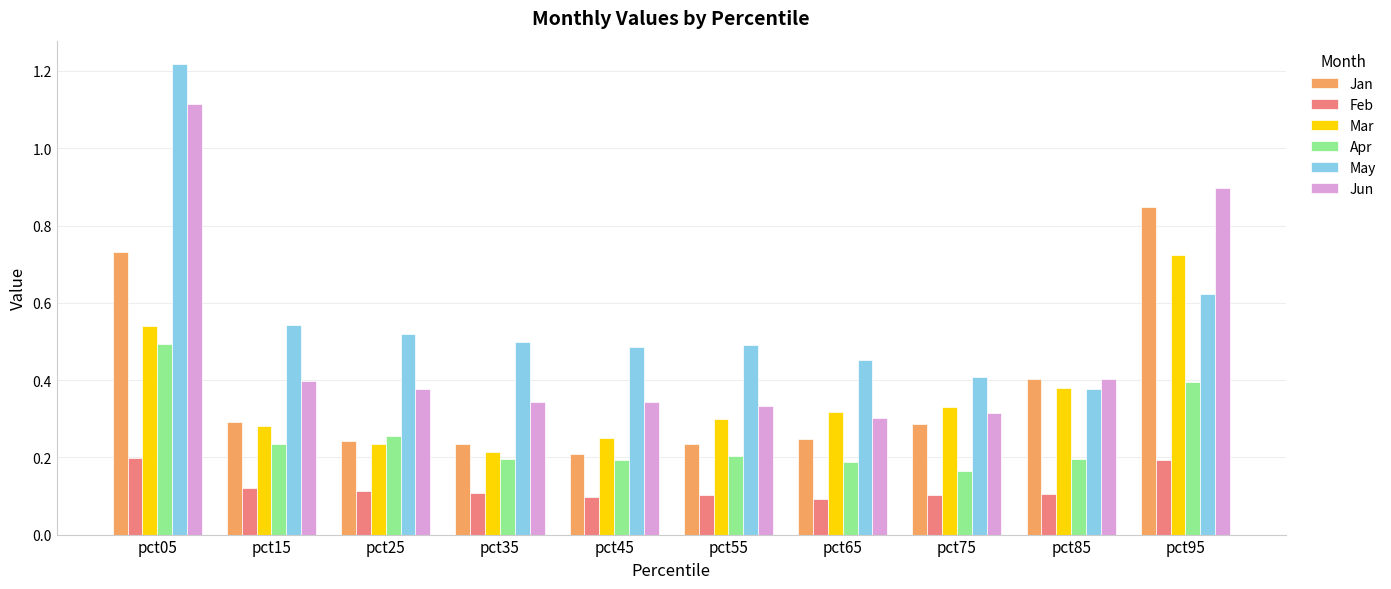

True or false: Feb has a value of 0.1 at pct45.

True